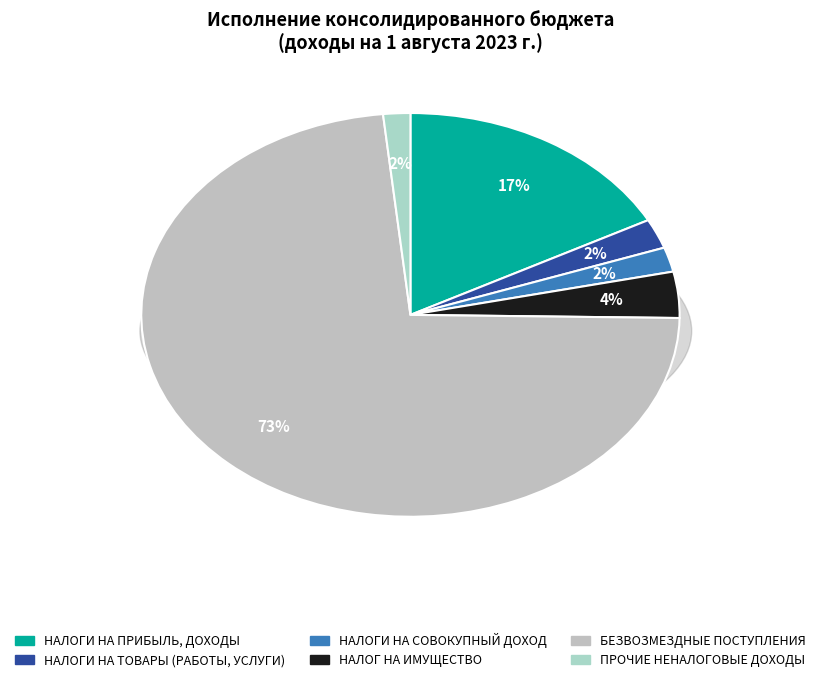

How many segments does this pie chart have?

6